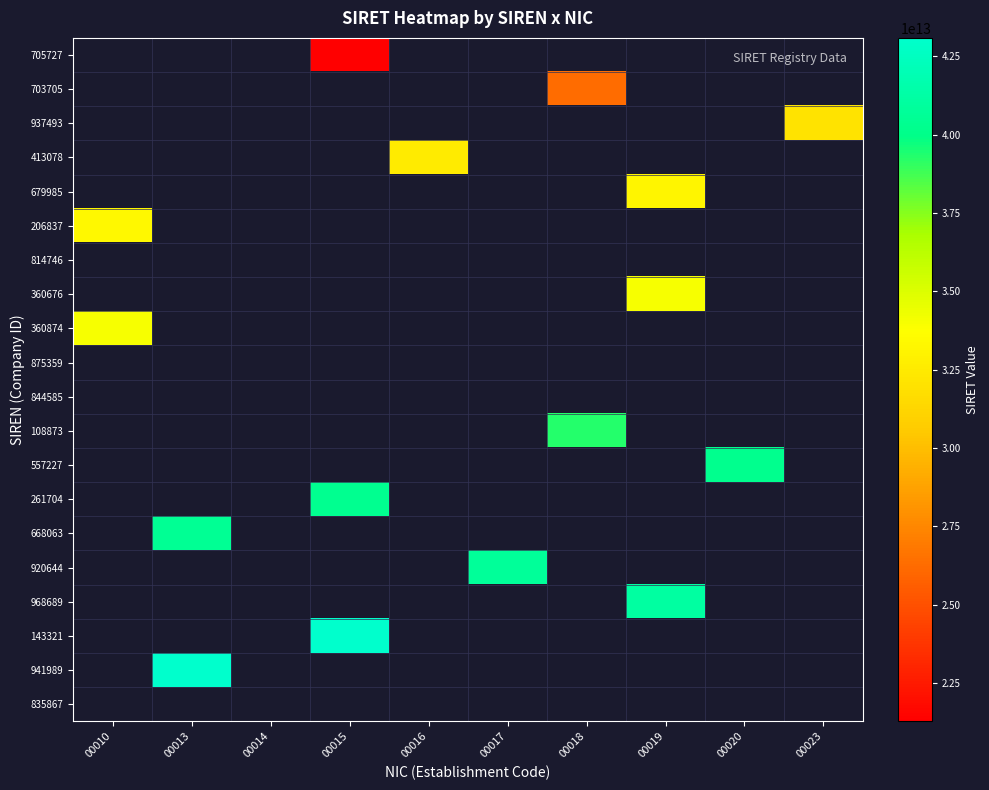

What is the minimum value shown in the chart?

21270572700015.0